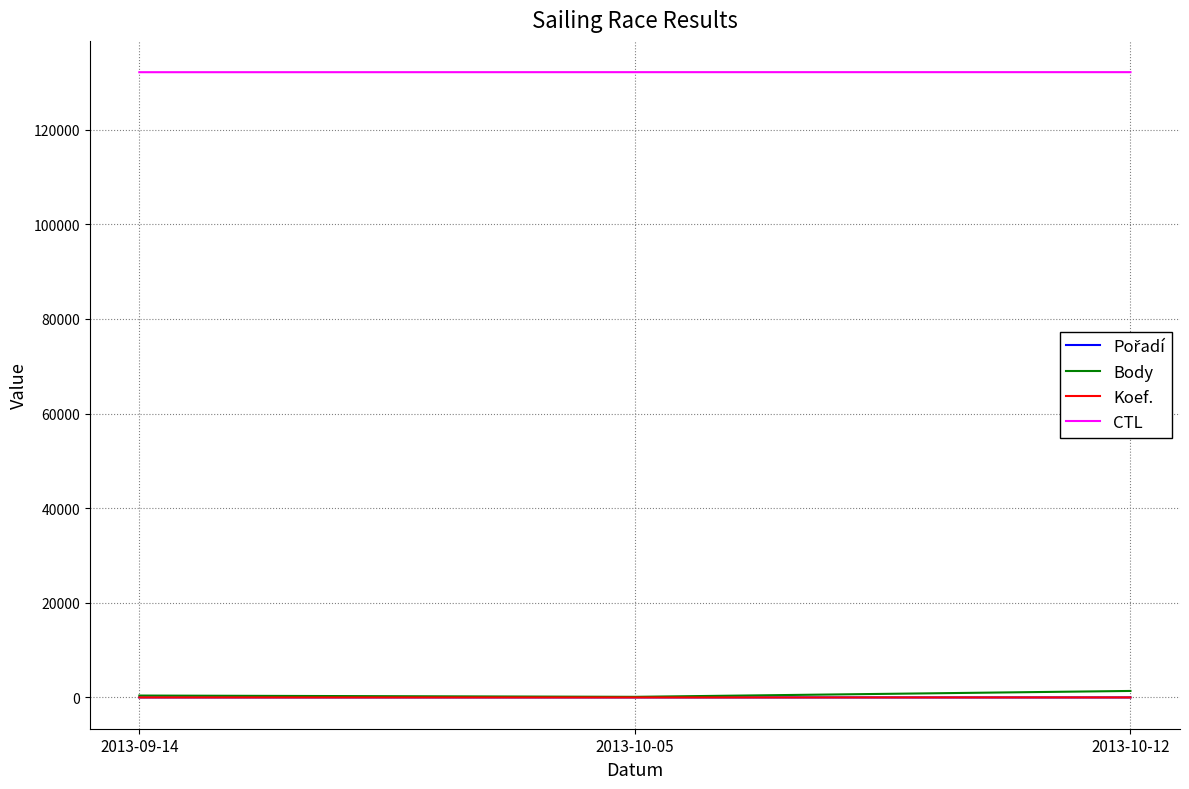

What is the difference between the maximum and minimum values in the Body series?

1241